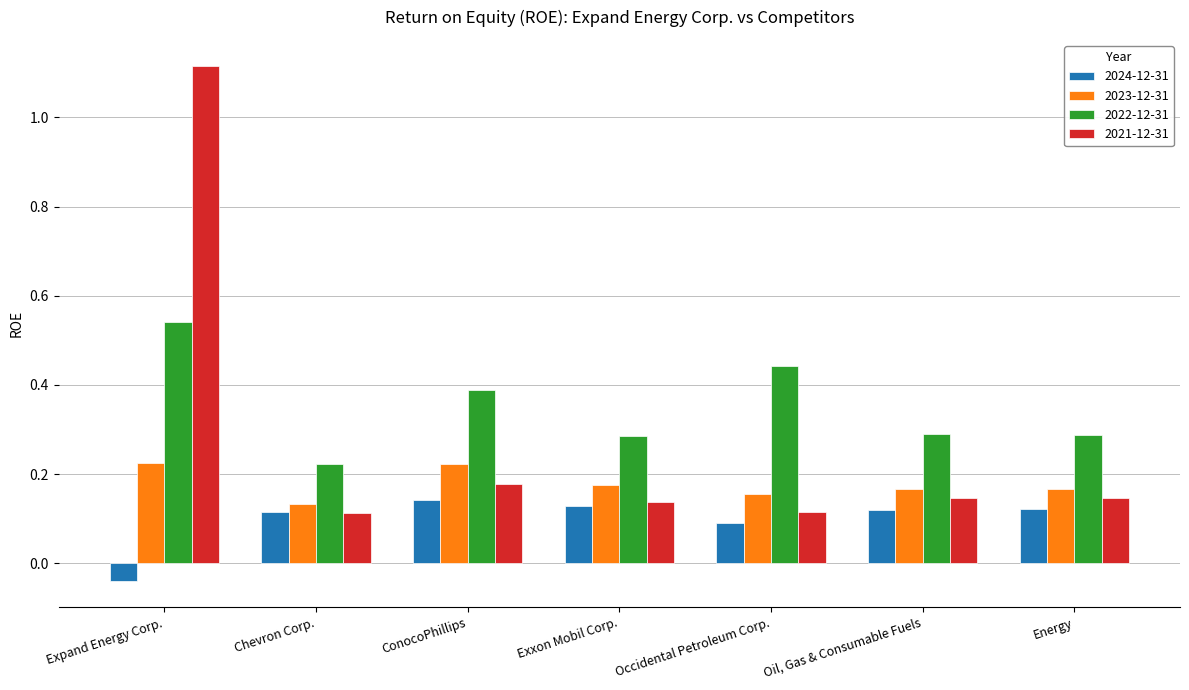

How many groups of bars are there?

7